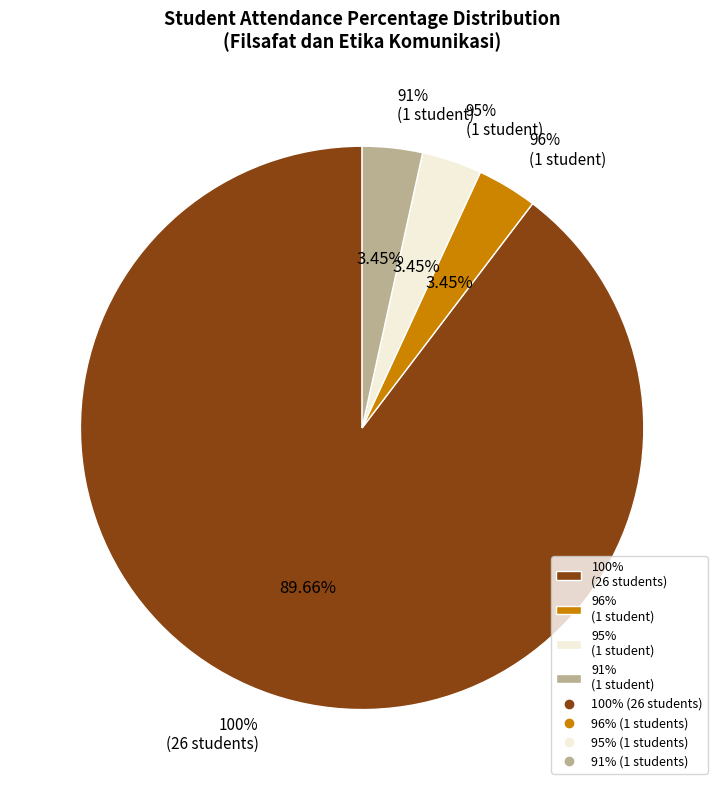

What percentage is NOT represented by 100%?

10.3%